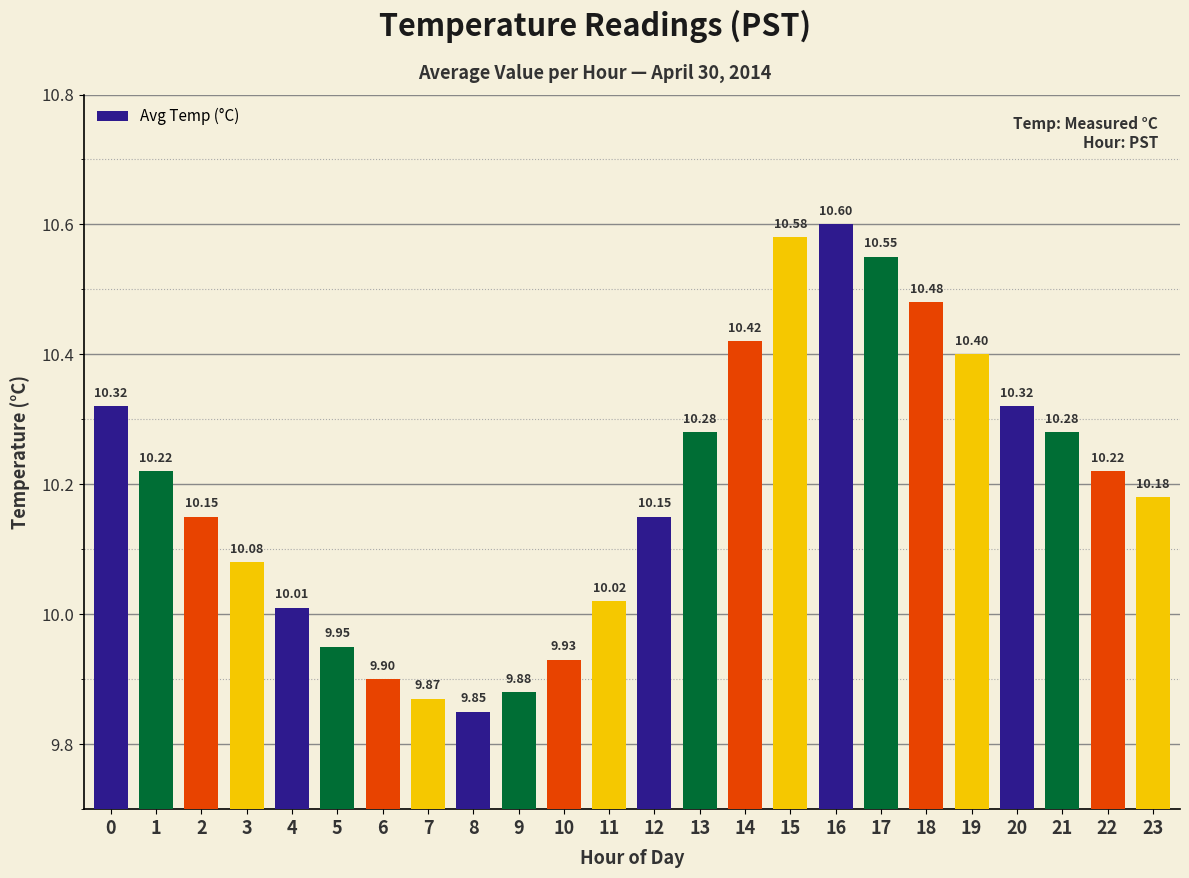

What is the sum of all values?

244.6